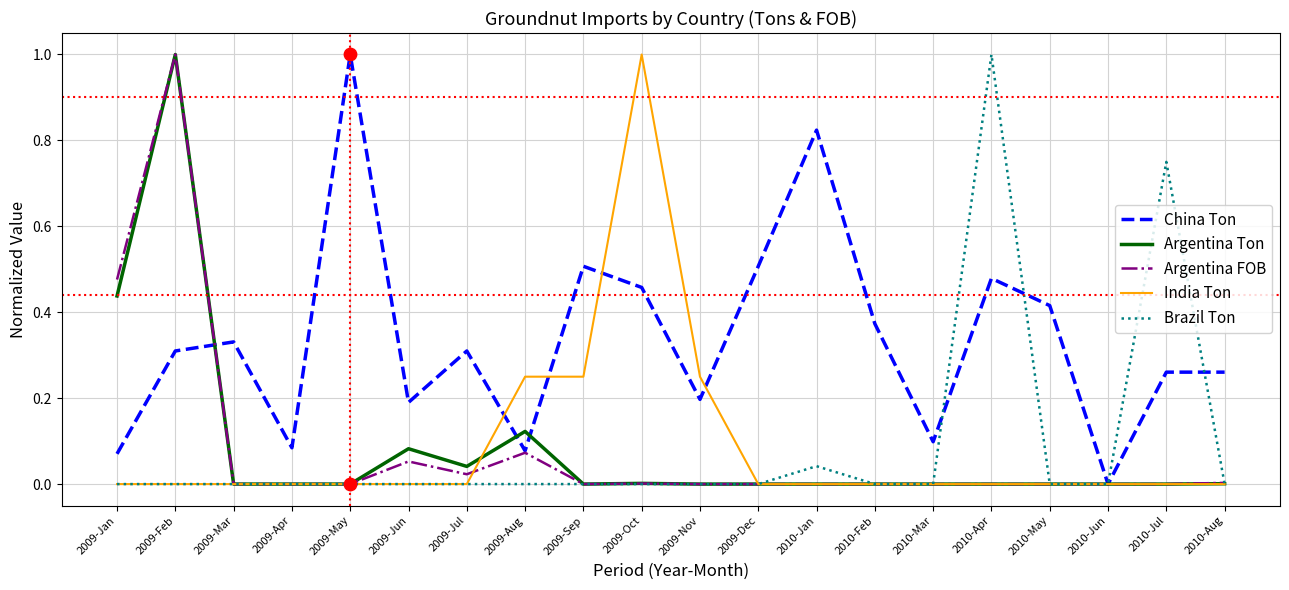

What are all the series names shown in the legend?

China Ton, Argentina Ton, Argentina FOB, India Ton, Brazil Ton